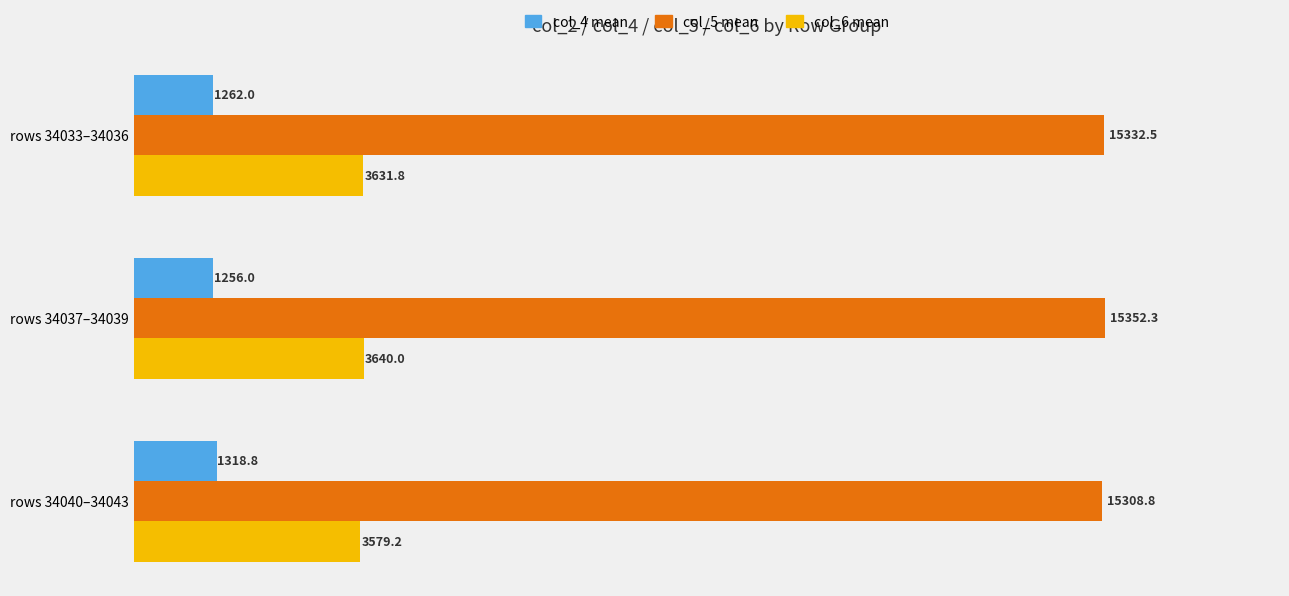

Is it true that col_5 mean equals 5394.2 at rows 34037–34039?

False